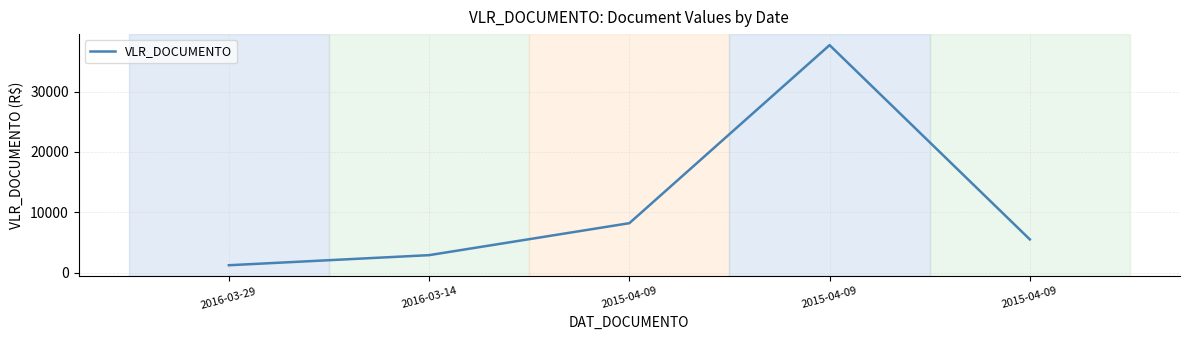

What is the minimum value shown in the chart?

1216.0